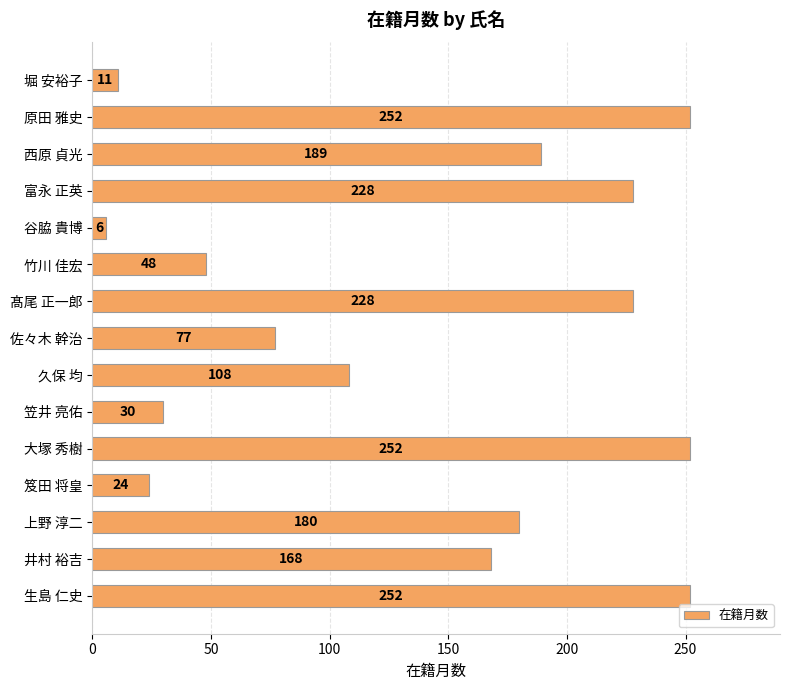

Count the number of categories in the chart.

15